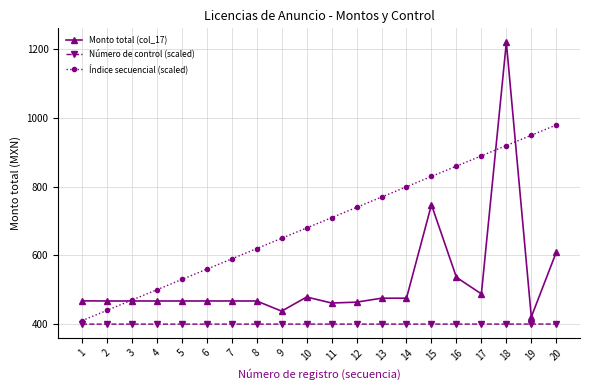

What value does the Número de control (scaled) series have at 20?

400.2